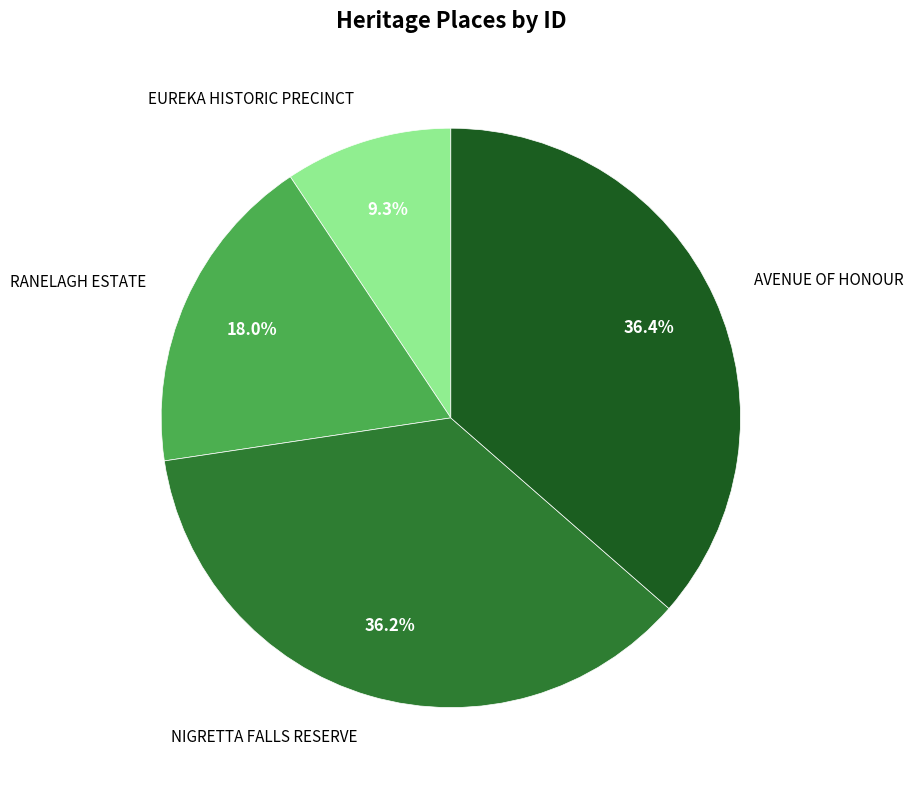

Is there any slice that represents more than half of the pie?

No